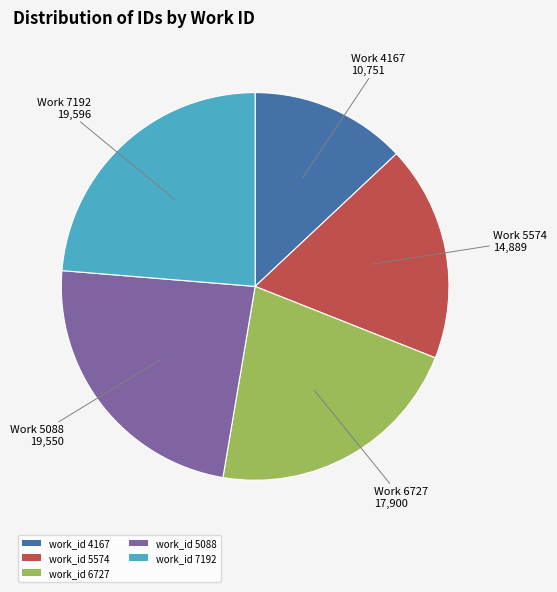

Does any single category account for the majority?

No